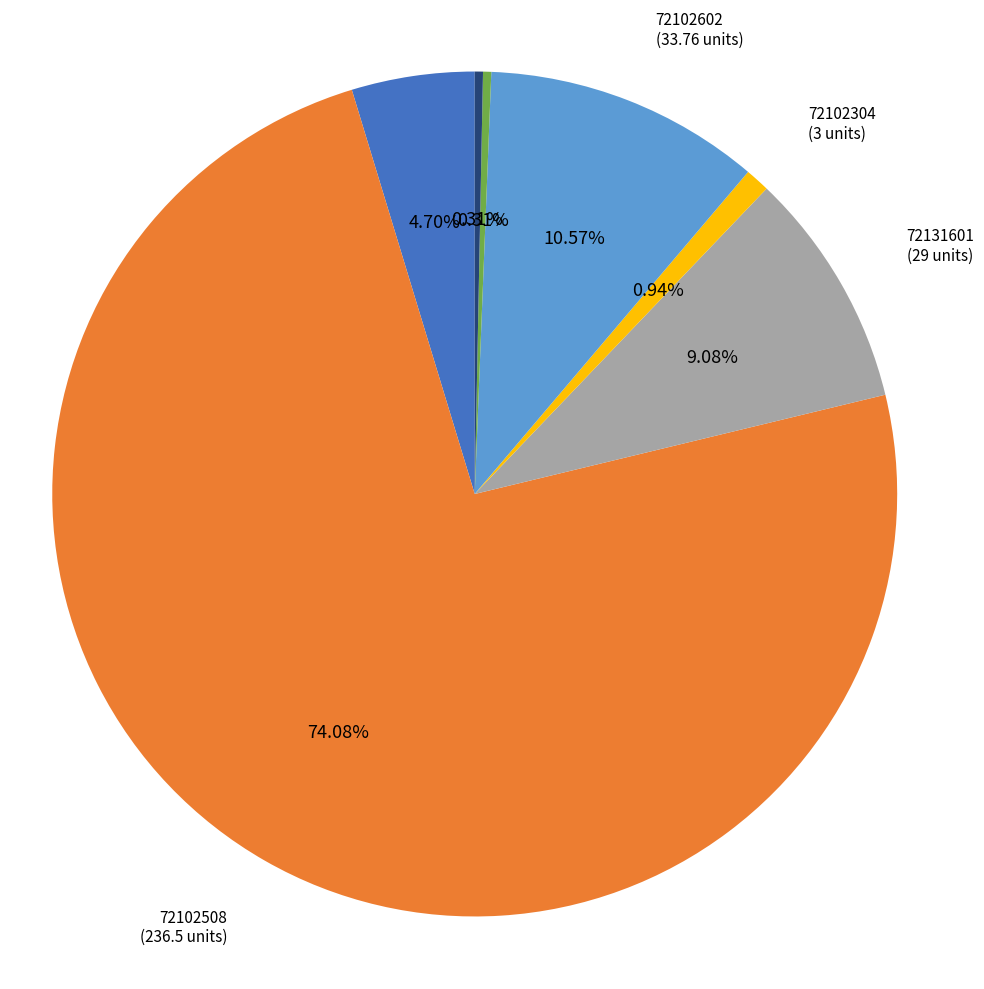

Is there any slice that represents more than half of the pie?

Yes